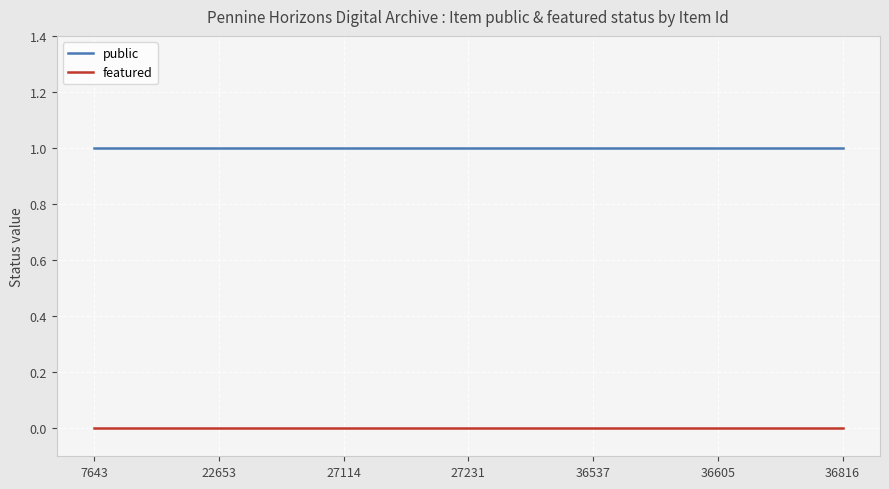

True or false: featured and public intersect in this chart.

False